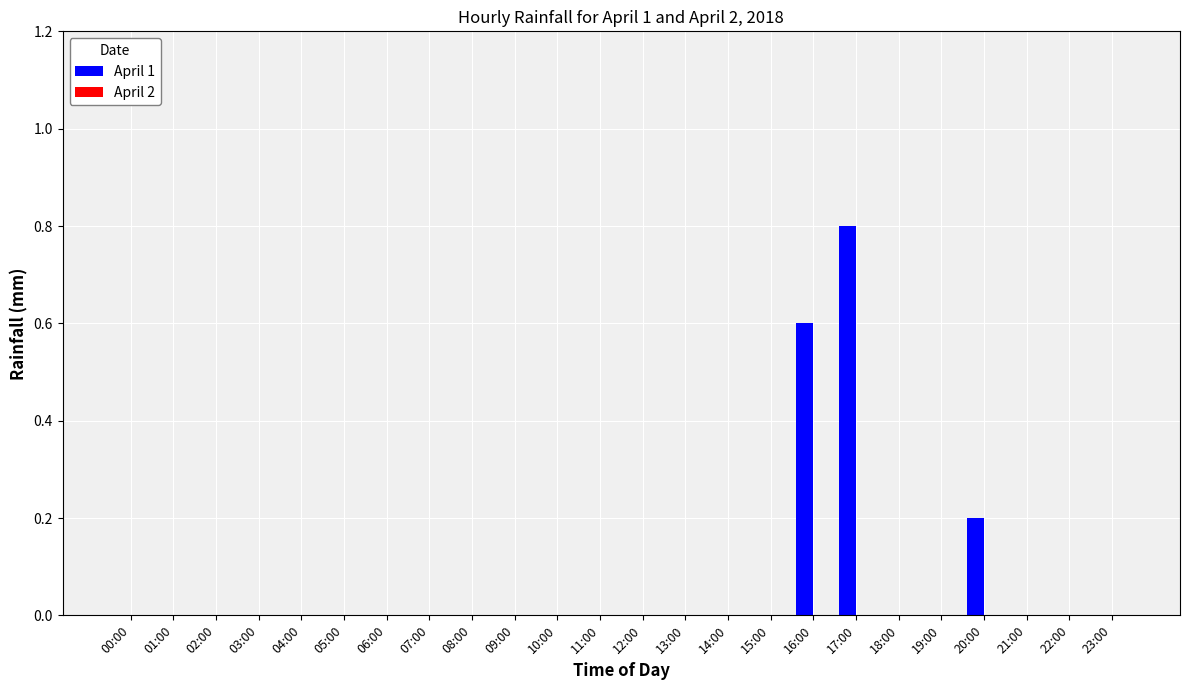

What is the change in value from 08:00 to 20:00?

+0.2